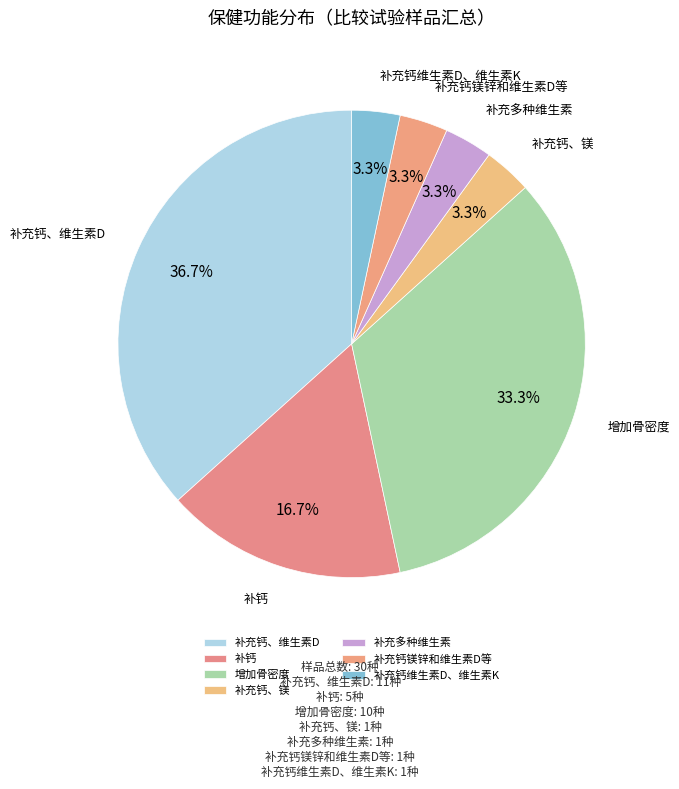

Do 增加骨密度 and 补充钙镁锌和维生素D等 together represent more than half of the pie?

No